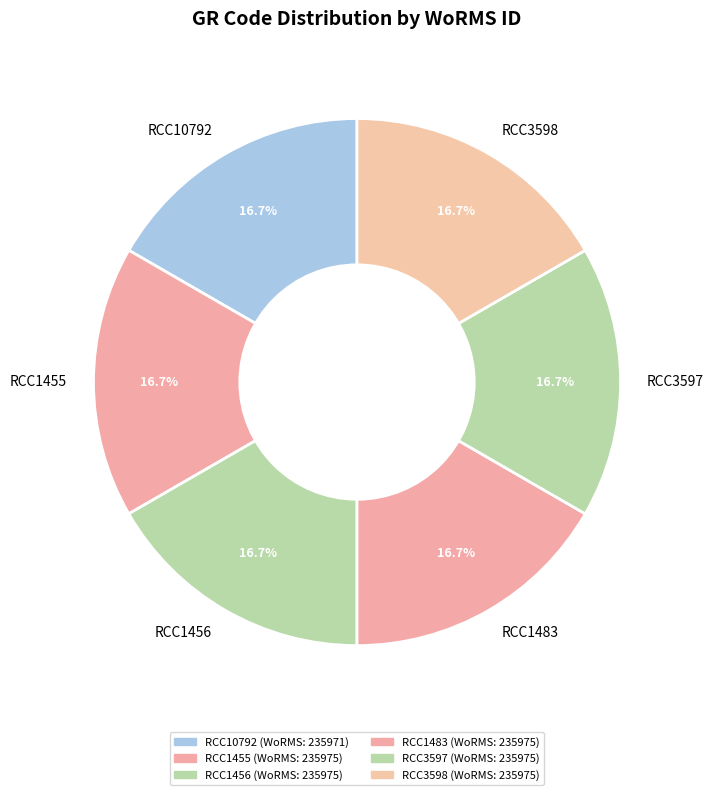

Is it true that RCC1456 is 4% of the pie?

False